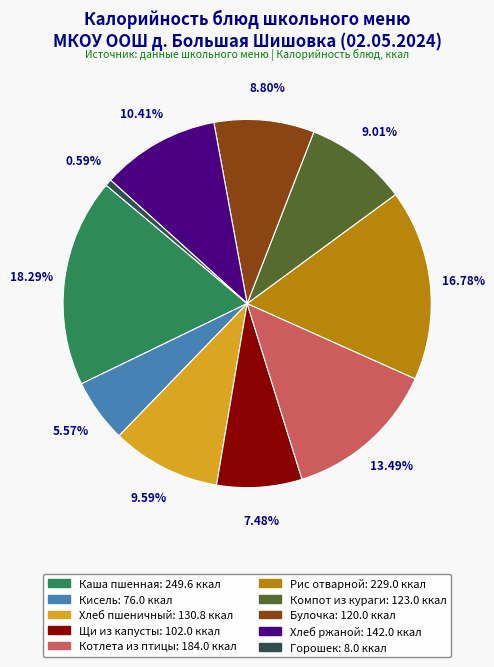

Is there any slice that represents more than half of the pie?

No